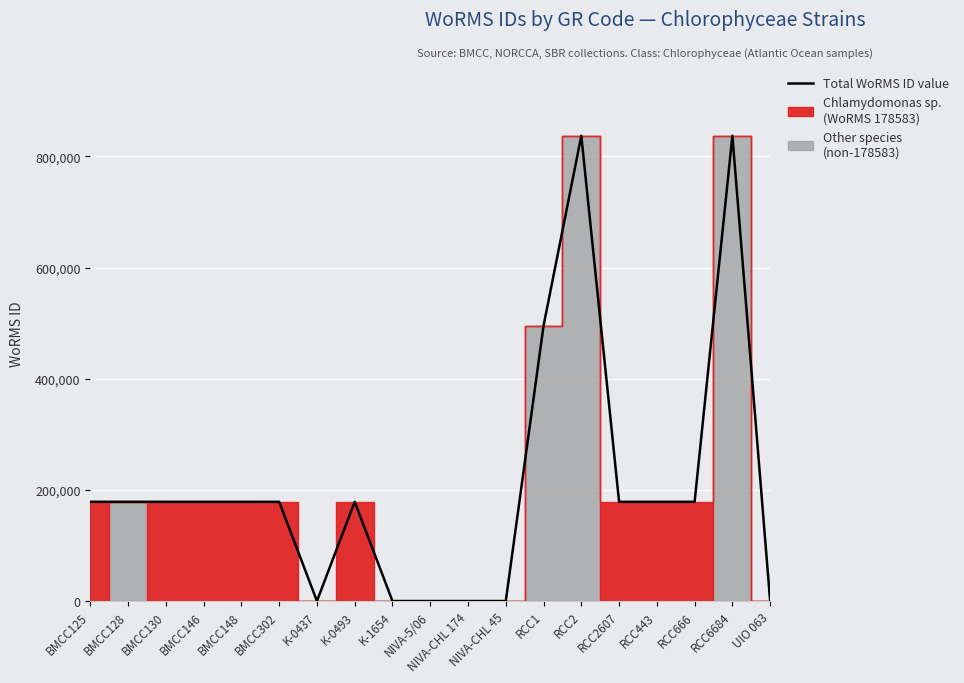

What is the value of the 6th point from the left?

178583